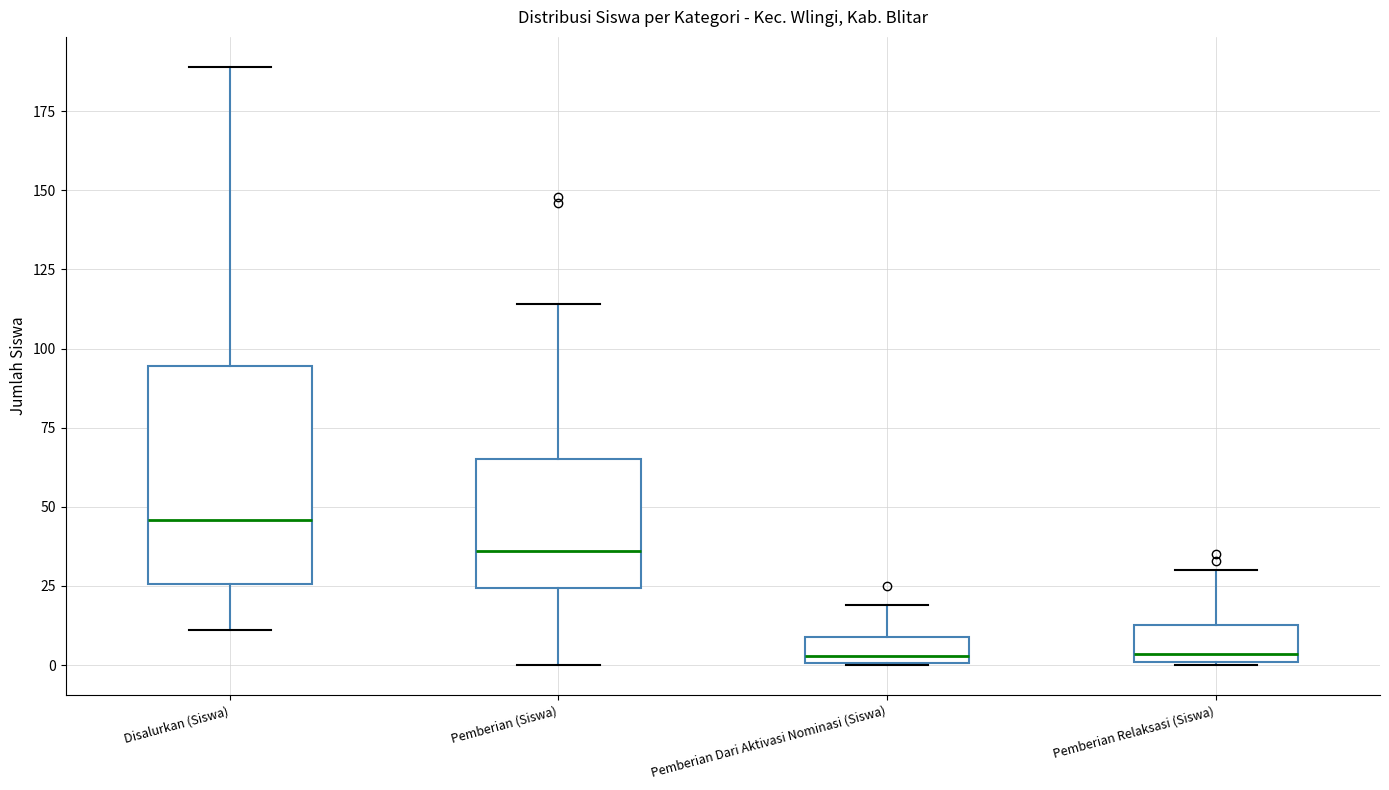

Which box has the highest median line?

Disalurkan (Siswa)